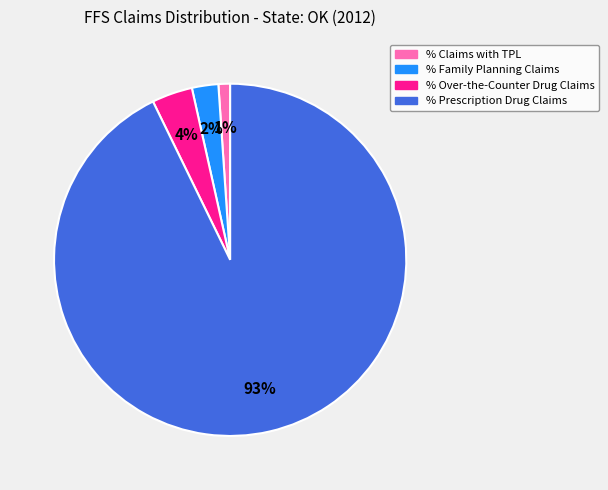

How many slices are in this pie chart?

4